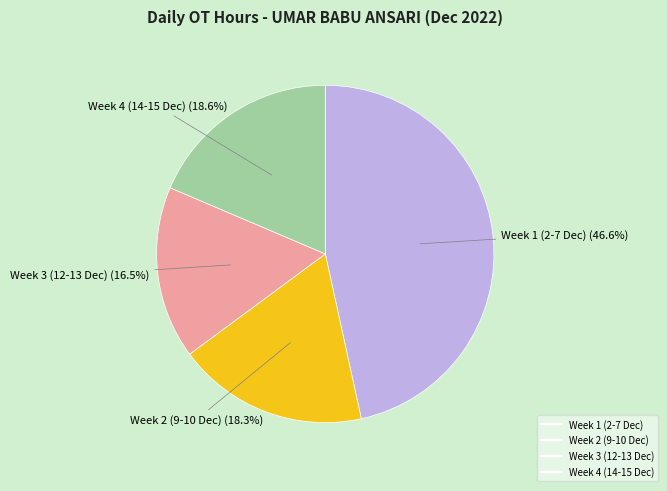

Is there a majority slice in this chart?

No